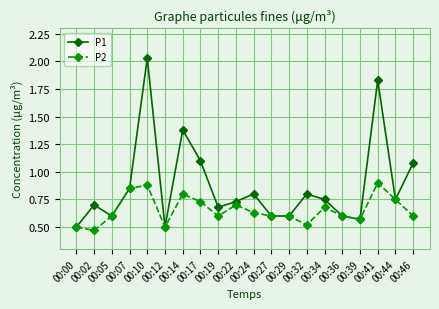

Which series has the largest range (max minus min)?

P1